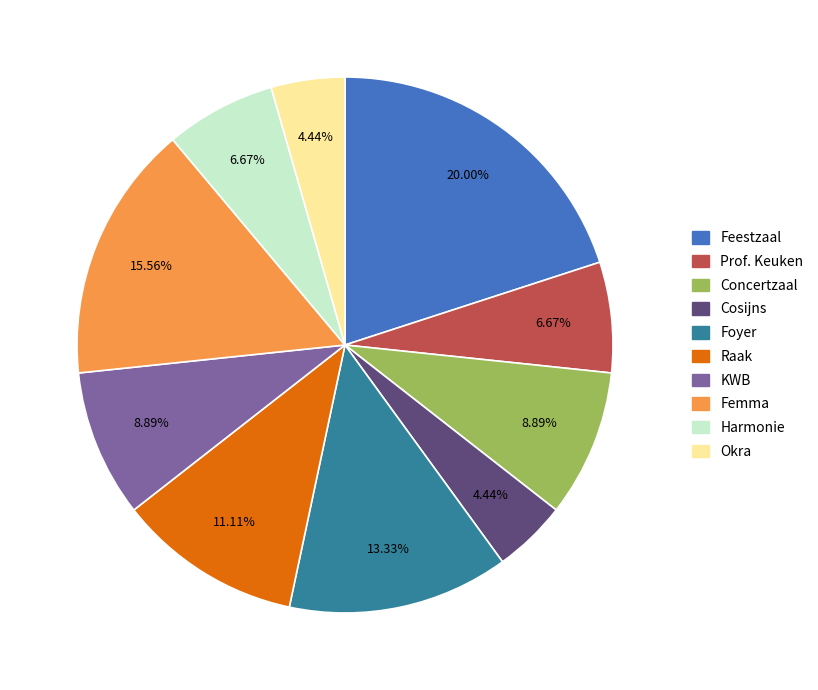

The Feestzaal slice represents 27% of the pie. True or false?

False